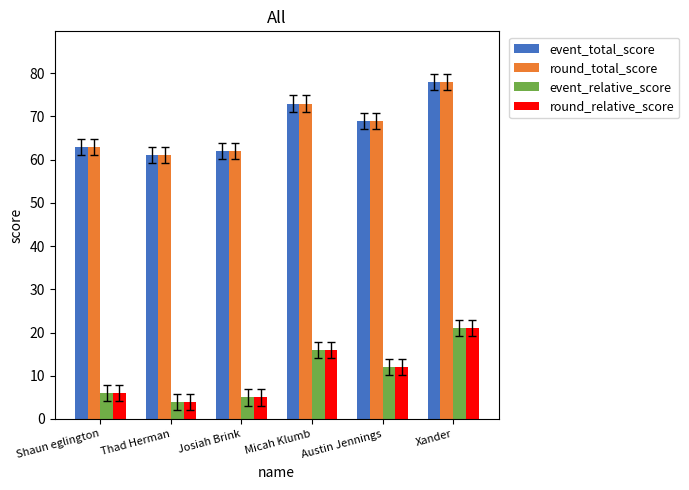

At which label does event_relative_score reach its minimum?

Thad Herman